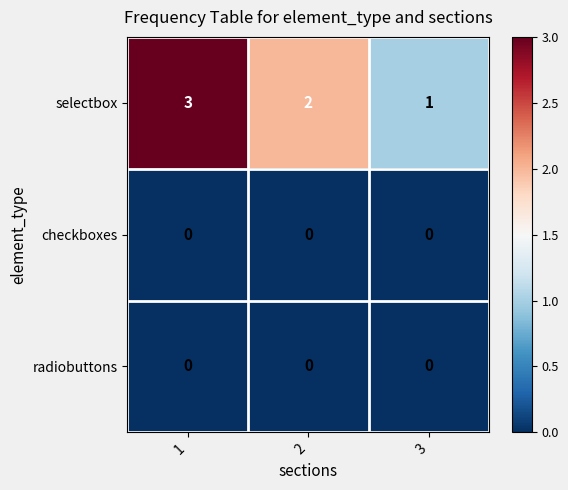

What is the sum of the selectbox values at 2 and 1?

5